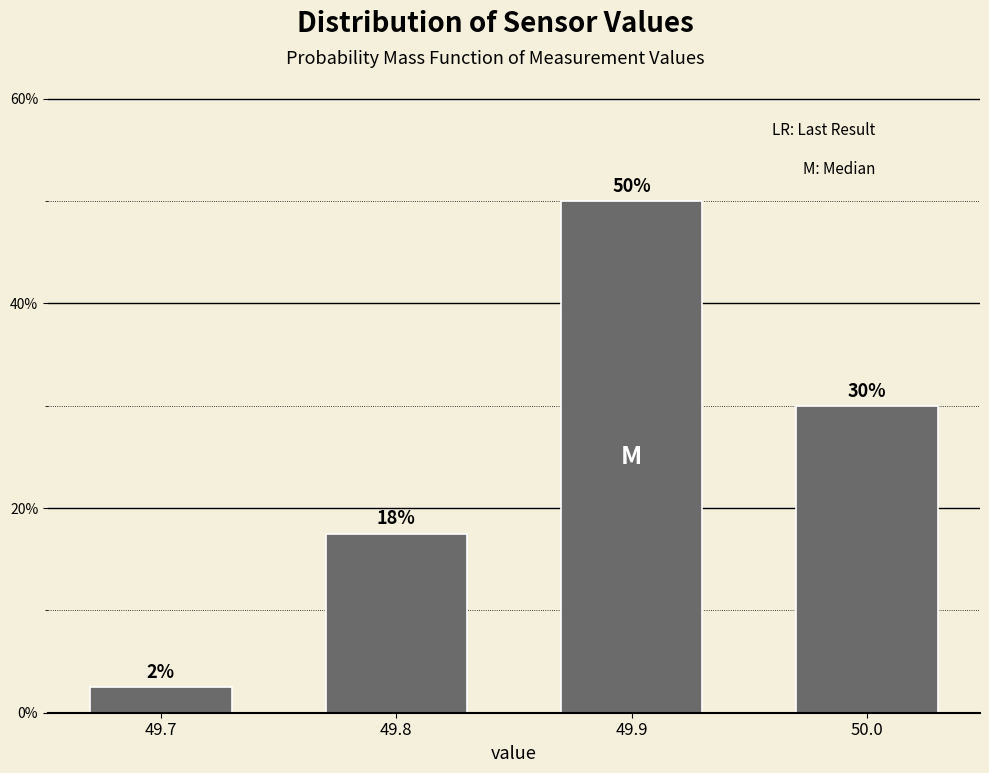

What is the sum of the values at 49.8 and 49.7?

20.0